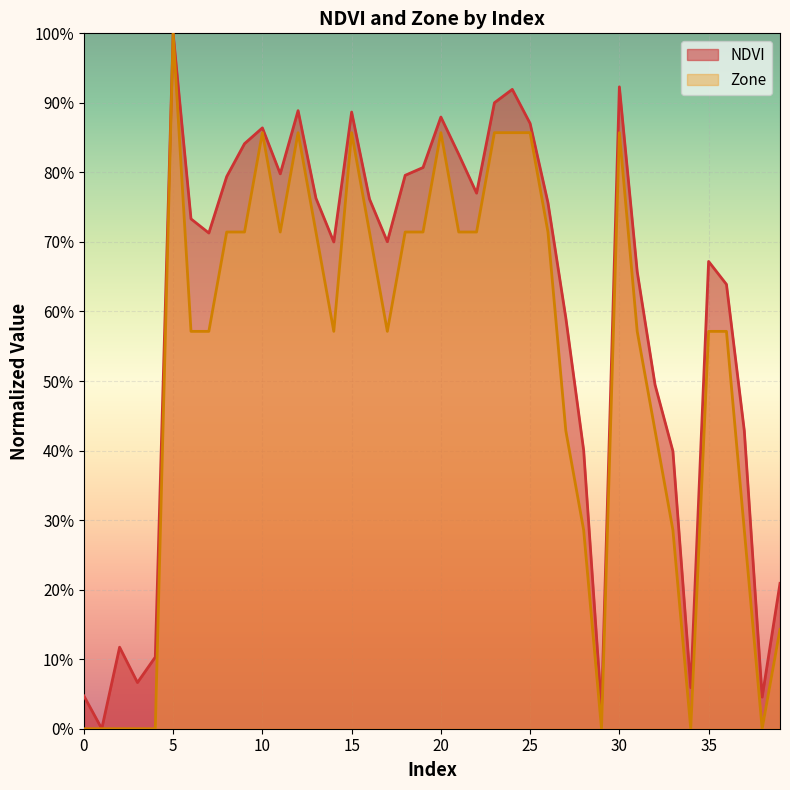

At how many categories does at least one series exceed 0?

39